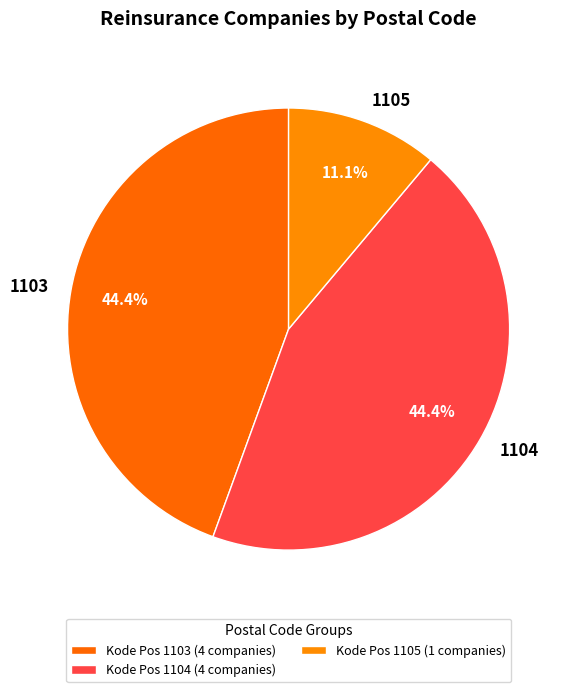

How much of the chart is everything except 1105?

88.9%